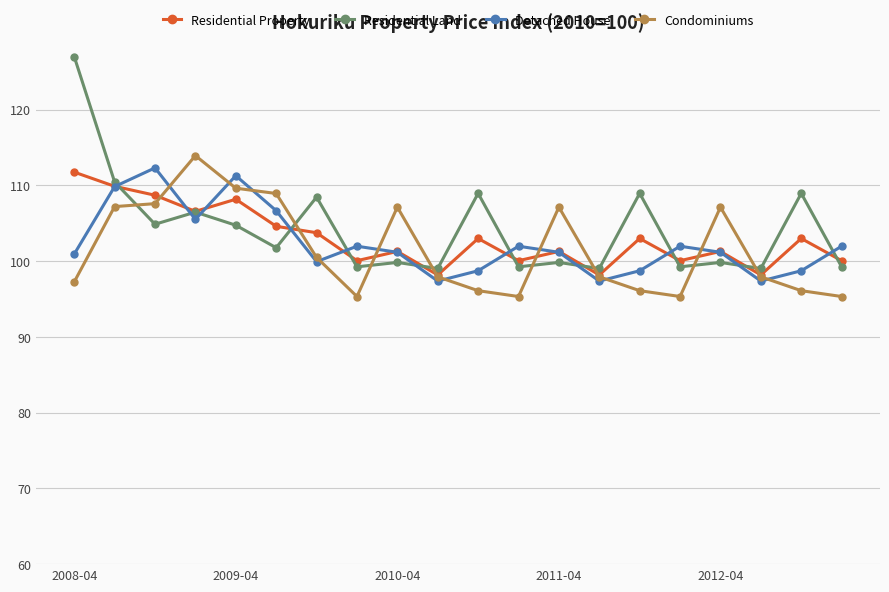

What is the maximum value for Residential Property?

111.8